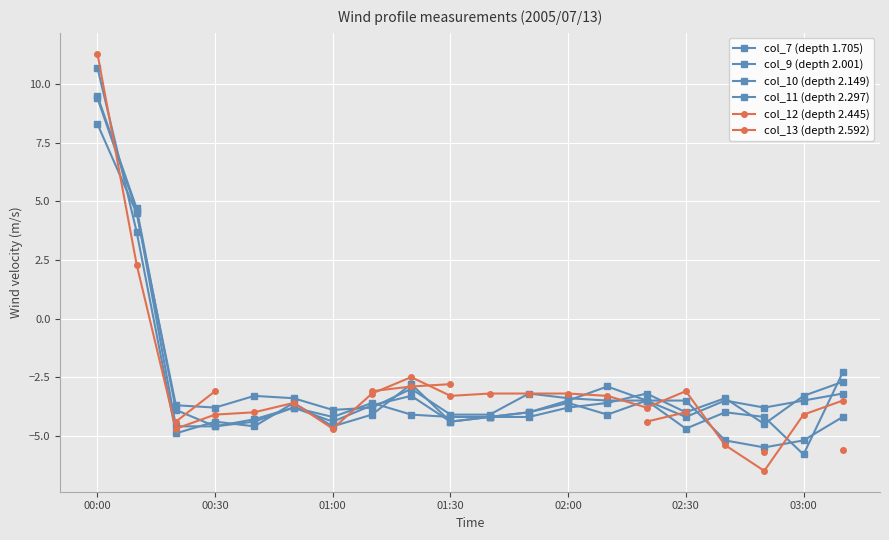

What are all the series names shown in the legend?

col_7 (depth 1.705), col_9 (depth 2.001), col_10 (depth 2.149), col_11 (depth 2.297), col_12 (depth 2.445), col_13 (depth 2.592)